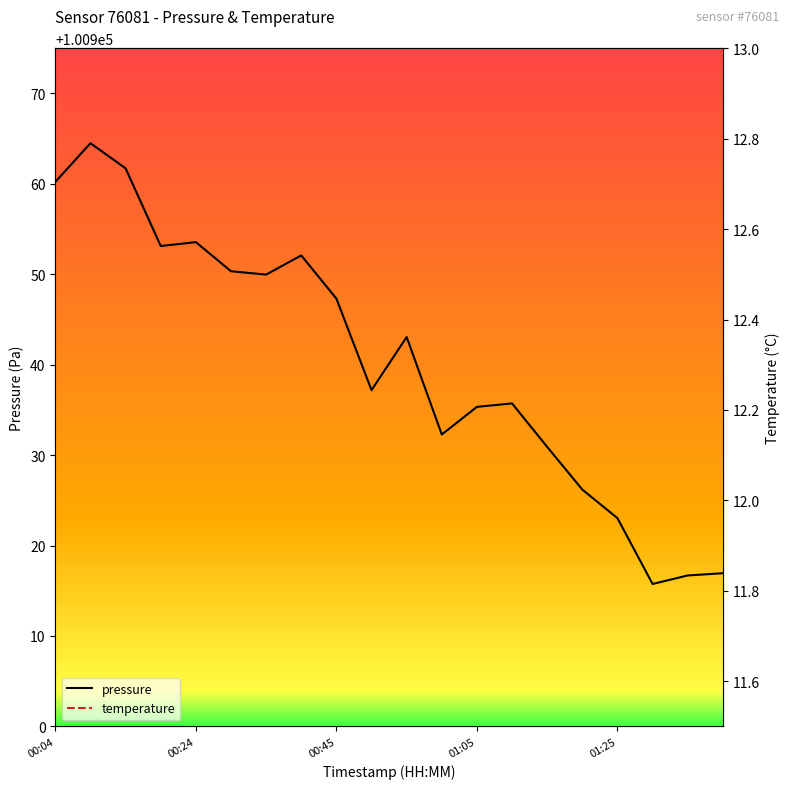

What is the sum of the pressure values at 14 and 11?

201863.2